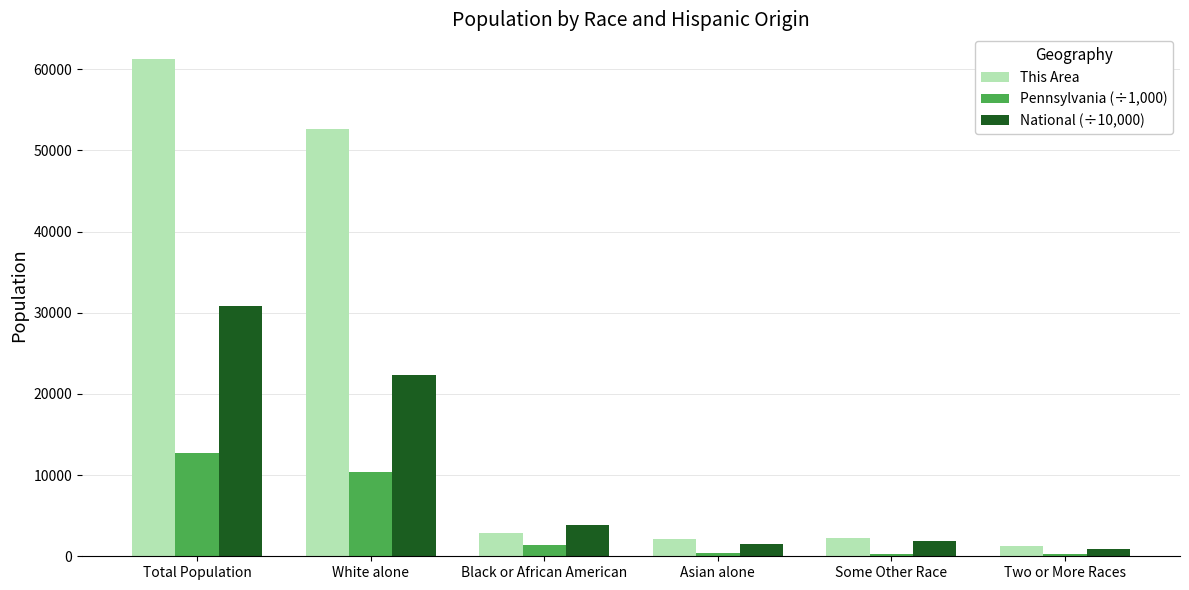

Is the value of This Area at Total Population greater than the value of Pennsylvania (÷1,000) at Some Other Race?

Yes